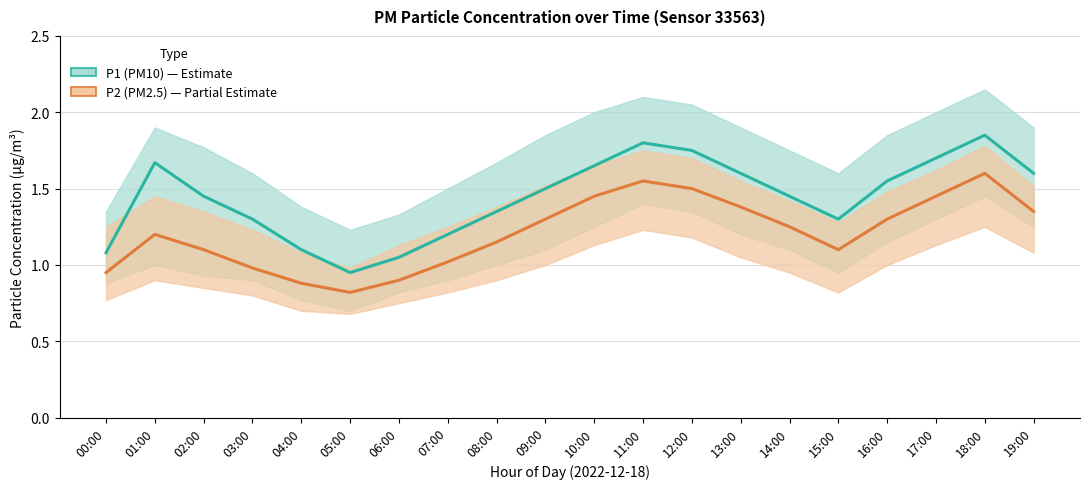

Rank the series by their average value, from lowest to highest.

P2 (PM2.5), P1 (PM10)